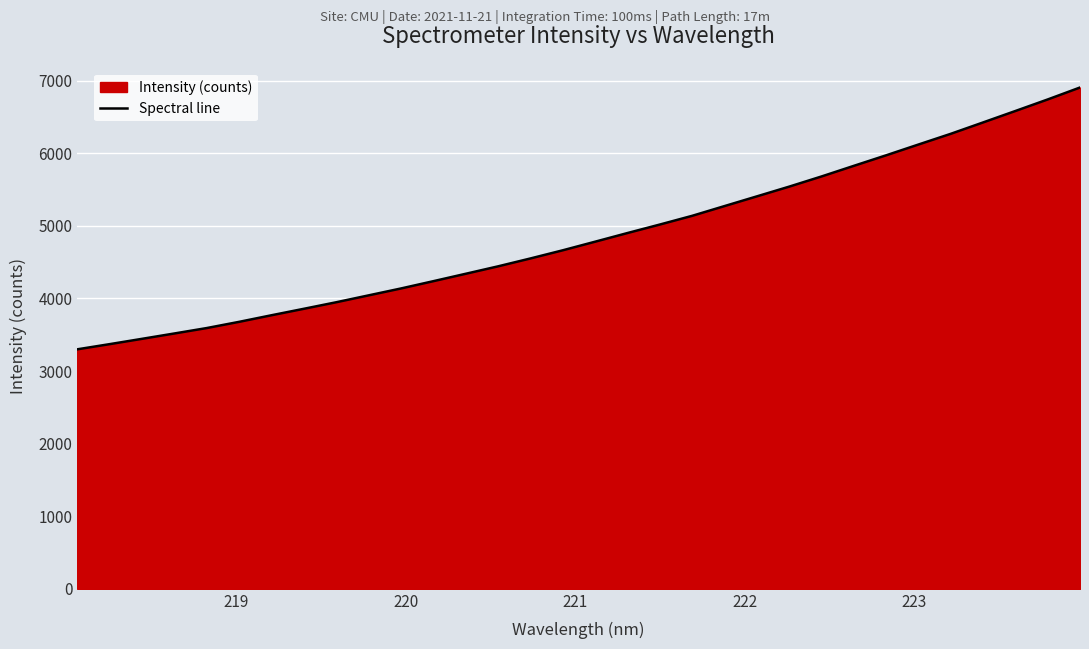

What is the greatest value displayed?

6905.4